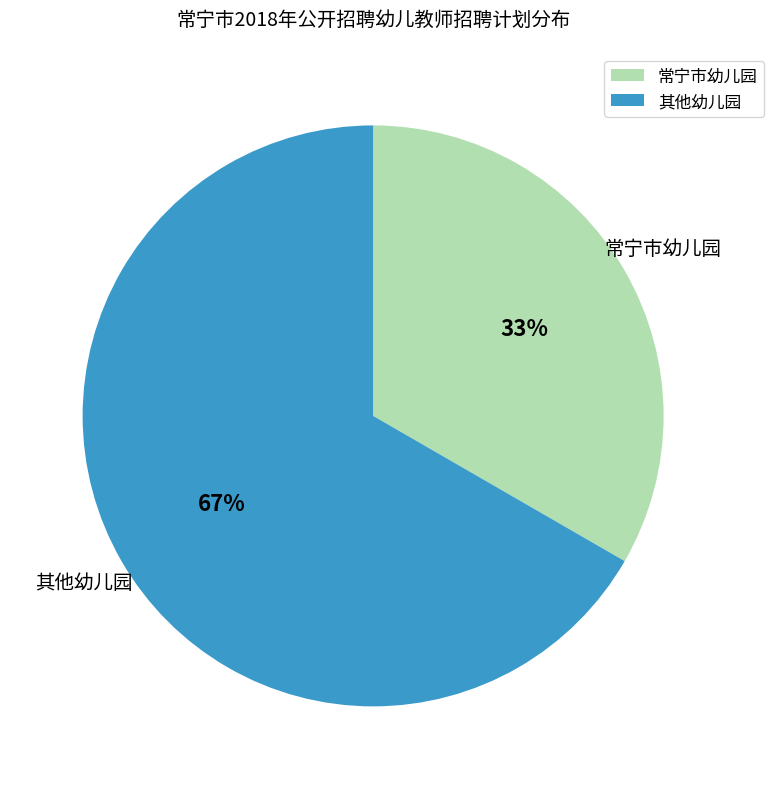

How many segments does this pie chart have?

2